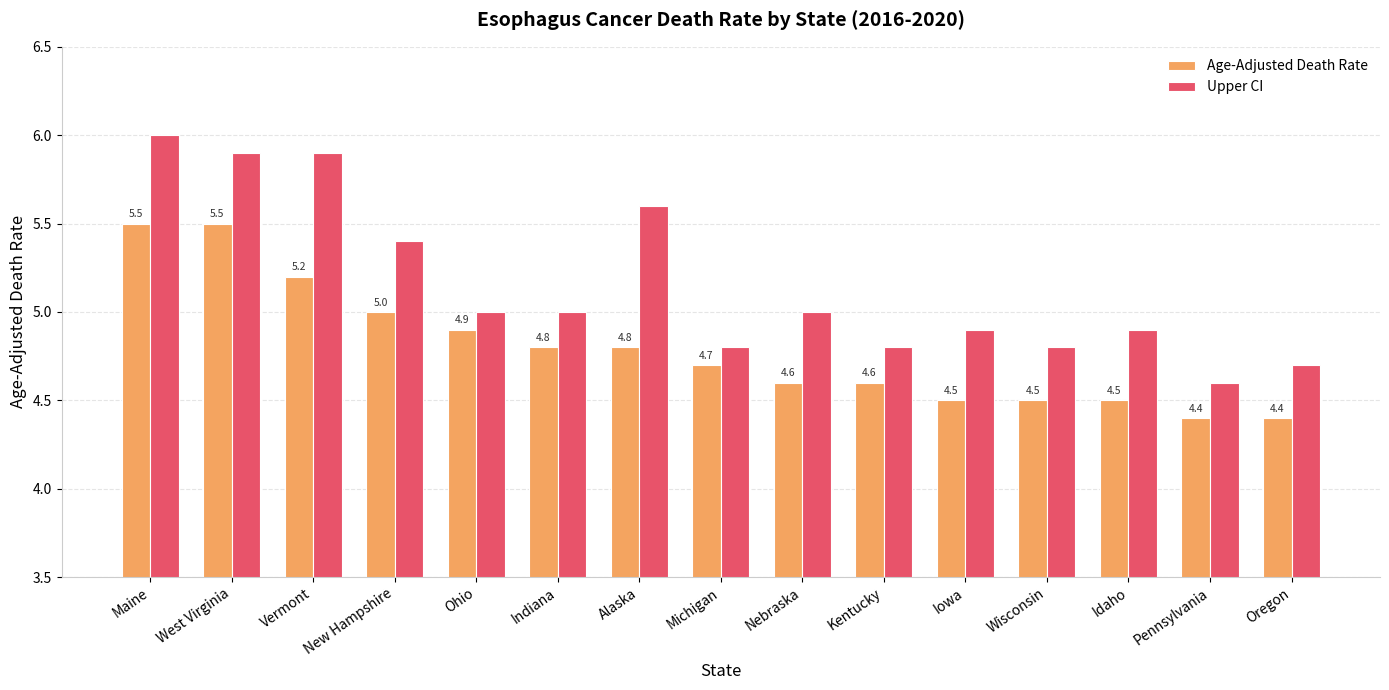

At which category is the sum across all series the highest?

Maine